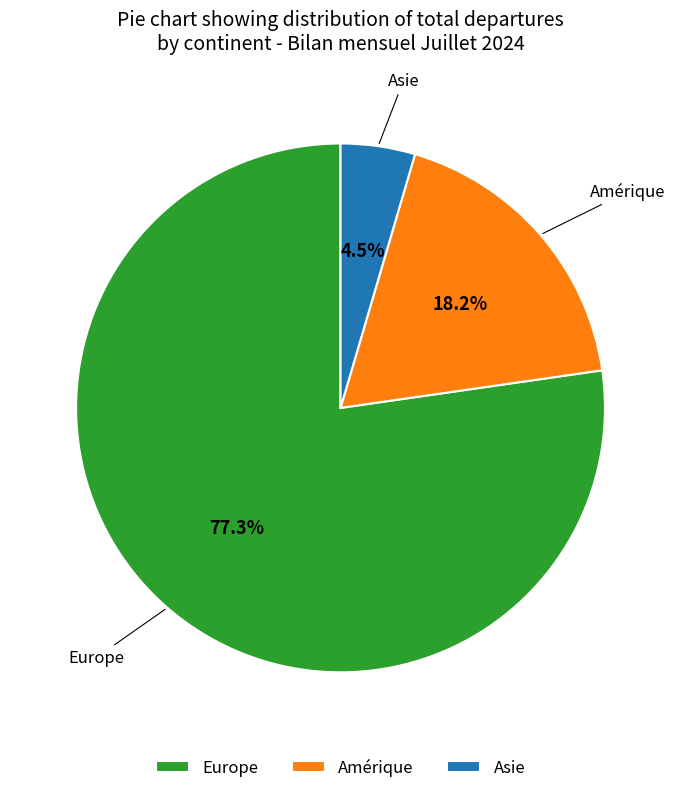

What is the total percentage of Amérique and Europe?

95.5%